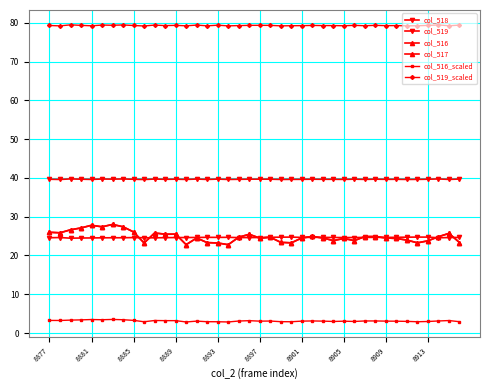

True or false: col_516_scaled and col_516 intersect in this chart.

False